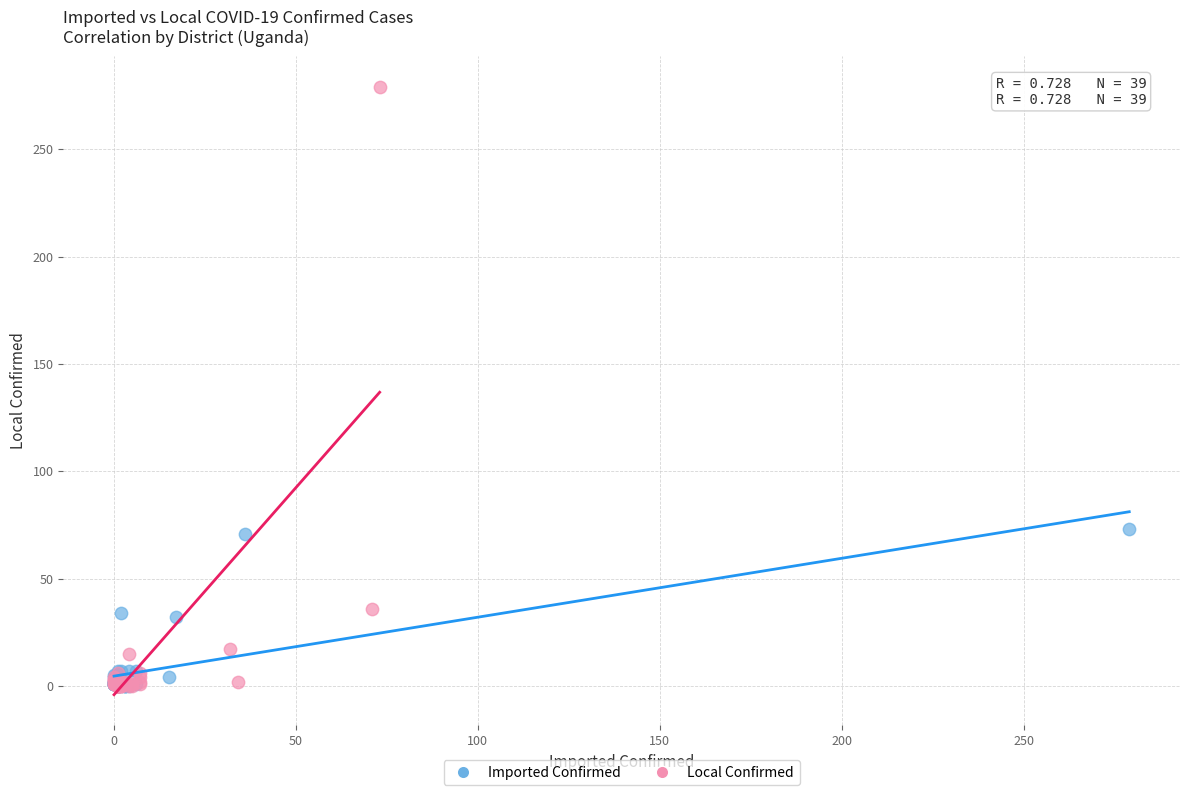

Which series reaches the maximum Y coordinate?

Local Confirmed